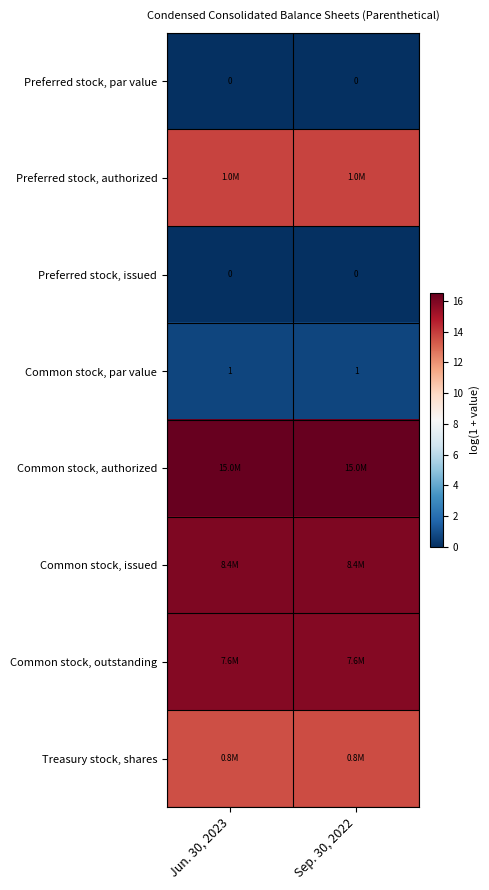

Between Sep. 30, 2022 and Jun. 30, 2023, which is larger?

Sep. 30, 2022